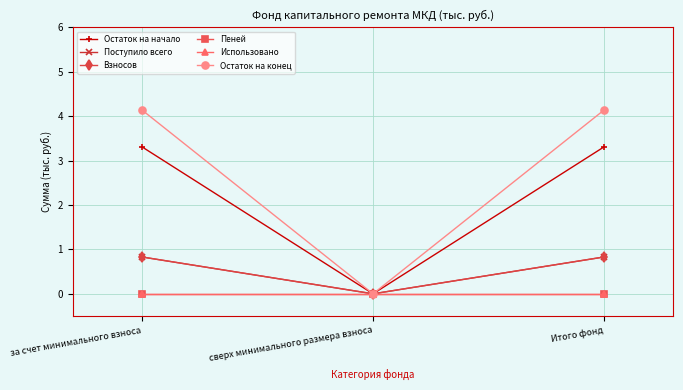

Reading right to left, transcribe all the data shown in this chart.

Остаток на начало: Итого фонд=3.3	сверх минимального размера взноса=0.0	за счет минимального взноса=3.3
Поступило всего: Итого фонд=0.8	сверх минимального размера взноса=0.0	за счет минимального взноса=0.8
Взносов: Итого фонд=0.8	сверх минимального размера взноса=0.0	за счет минимального взноса=0.8
Пеней: Итого фонд=0.0	сверх минимального размера взноса=0.0	за счет минимального взноса=0.0
Использовано: Итого фонд=0.0	сверх минимального размера взноса=0.0	за счет минимального взноса=0.0
Остаток на конец: Итого фонд=4.1	сверх минимального размера взноса=0.0	за счет минимального взноса=4.1